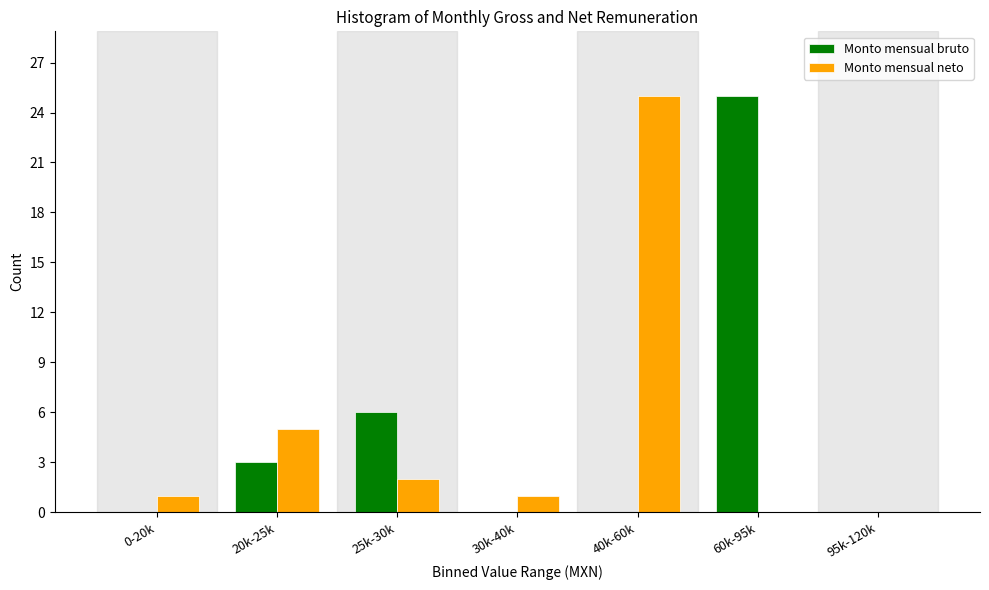

Reading right to left, transcribe all the data shown in this chart.

Monto mensual bruto: 95k-120k=0	60k-95k=25	40k-60k=0	30k-40k=0	25k-30k=6	20k-25k=3	0-20k=0
Monto mensual neto: 95k-120k=0	60k-95k=0	40k-60k=25	30k-40k=1	25k-30k=2	20k-25k=5	0-20k=1